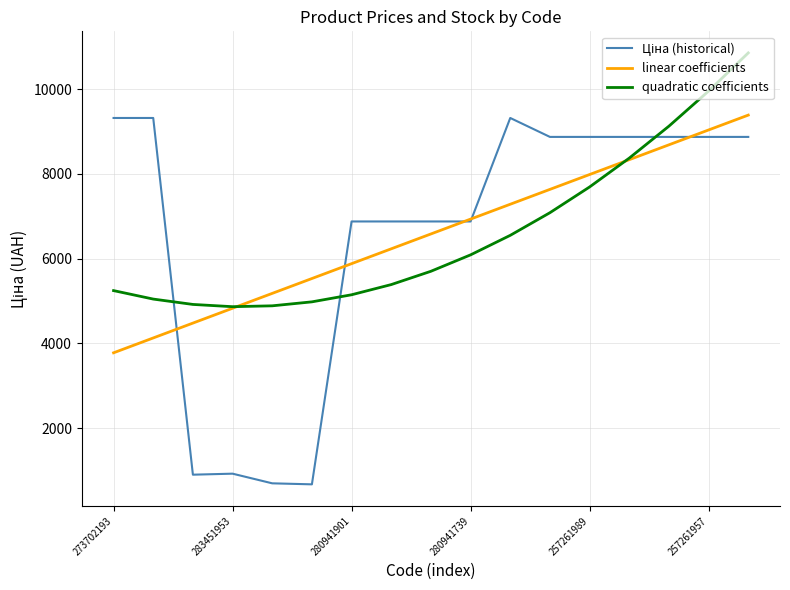

What is the maximum value shown in the chart?

10856.8